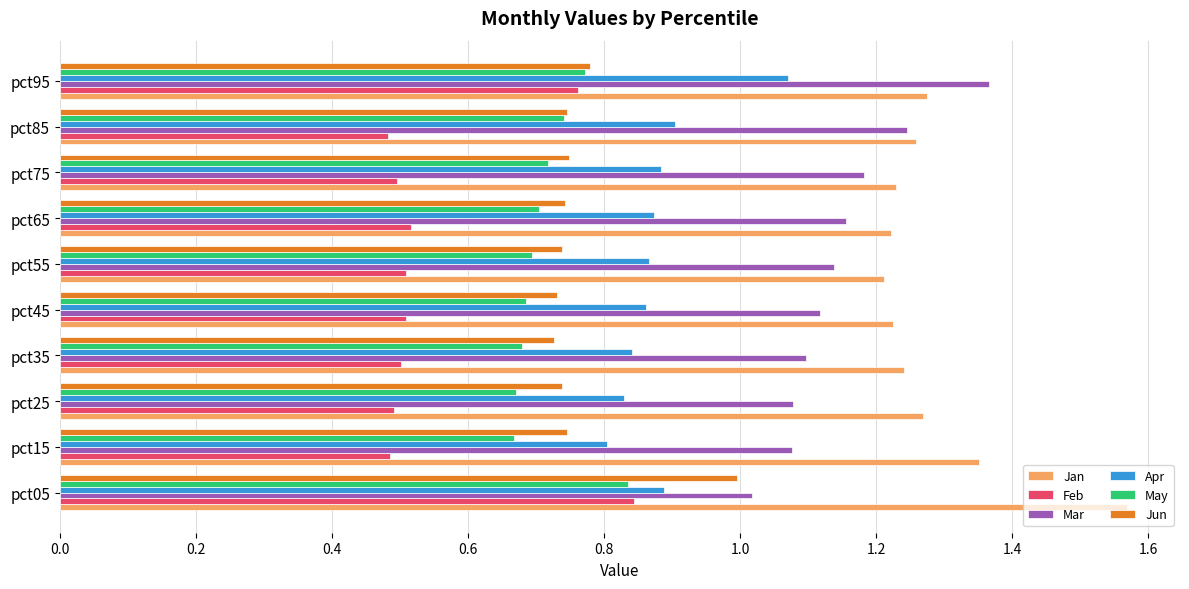

Which category has the highest value in the Mar series?

pct95